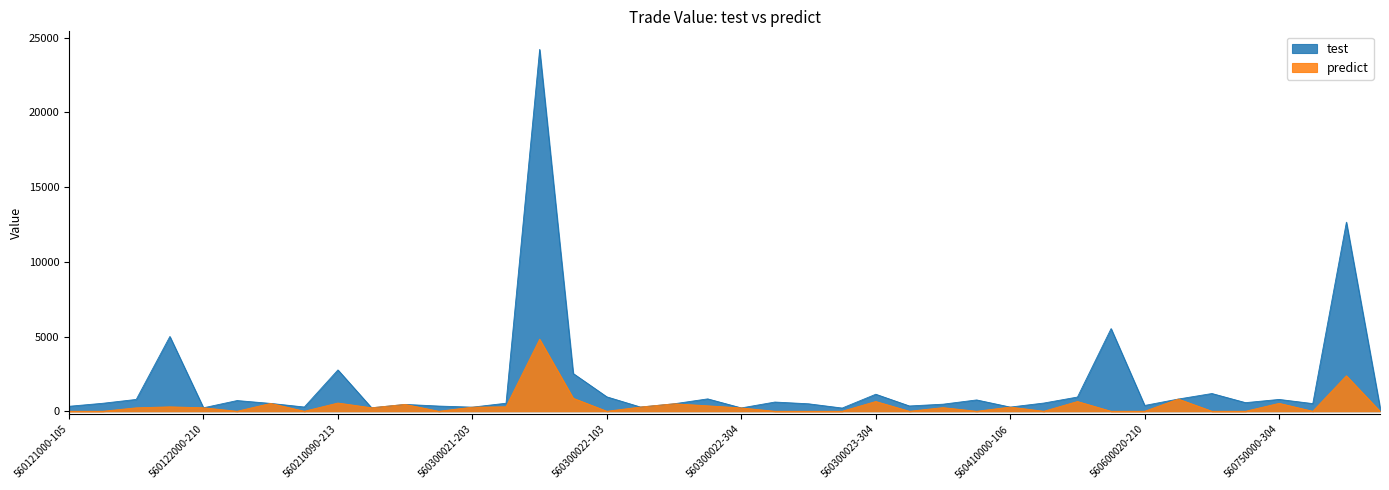

True or false: test has a value of 1354 at 560750000-304.

False